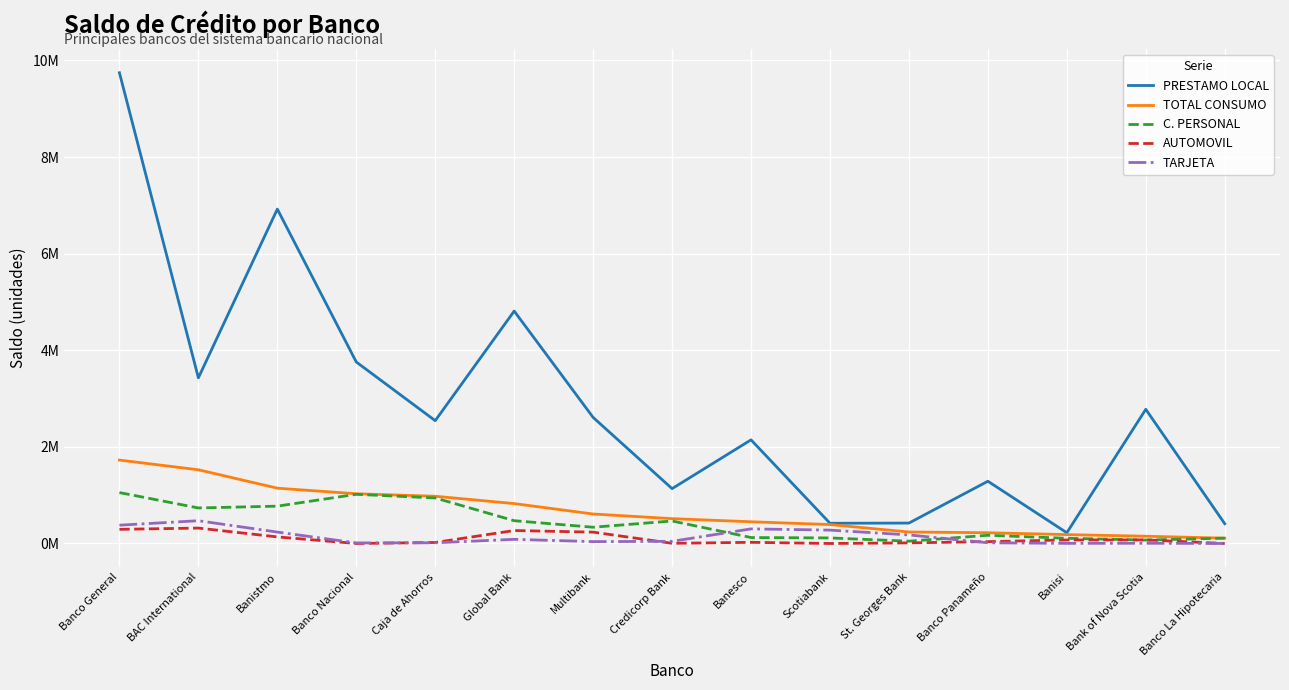

Reading right to left, transcribe all the data shown in this chart.

PRESTAMO LOCAL: Banco La Hipotecaria=0.4	Bank of Nova Scotia=2.8	Banisi=0.2	Banco Panameño=1.3	St. Georges Bank=0.4	Scotiabank=0.4	Banesco=2.1	Credicorp Bank=1.1	Multibank=2.6	Global Bank=4.8	Caja de Ahorros=2.5	Banco Nacional=3.8	Banistmo=6.9	BAC International=3.4	Banco General=9.7
TOTAL CONSUMO: Banco La Hipotecaria=0.1	Bank of Nova Scotia=0.2	Banisi=0.2	Banco Panameño=0.2	St. Georges Bank=0.2	Scotiabank=0.4	Banesco=0.4	Credicorp Bank=0.5	Multibank=0.6	Global Bank=0.8	Caja de Ahorros=1.0	Banco Nacional=1.0	Banistmo=1.1	BAC International=1.5	Banco General=1.7
C. PERSONAL: Banco La Hipotecaria=0.1	Bank of Nova Scotia=0.1	Banisi=0.1	Banco Panameño=0.2	St. Georges Bank=0.0	Scotiabank=0.1	Banesco=0.1	Credicorp Bank=0.5	Multibank=0.3	Global Bank=0.5	Caja de Ahorros=0.9	Banco Nacional=1.0	Banistmo=0.8	BAC International=0.7	Banco General=1.1
AUTOMOVIL: Banco La Hipotecaria=0.0	Bank of Nova Scotia=0.1	Banisi=0.1	Banco Panameño=0.0	St. Georges Bank=0.0	Scotiabank=0.0	Banesco=0.0	Credicorp Bank=0.0	Multibank=0.2	Global Bank=0.3	Caja de Ahorros=0.0	Banco Nacional=0.0	Banistmo=0.1	BAC International=0.3	Banco General=0.3
TARJETA: Banco La Hipotecaria=0.0	Bank of Nova Scotia=0.0	Banisi=0.0	Banco Panameño=0.0	St. Georges Bank=0.2	Scotiabank=0.3	Banesco=0.3	Credicorp Bank=0.0	Multibank=0.0	Global Bank=0.1	Caja de Ahorros=0.0	Banco Nacional=0.0	Banistmo=0.2	BAC International=0.5	Banco General=0.4